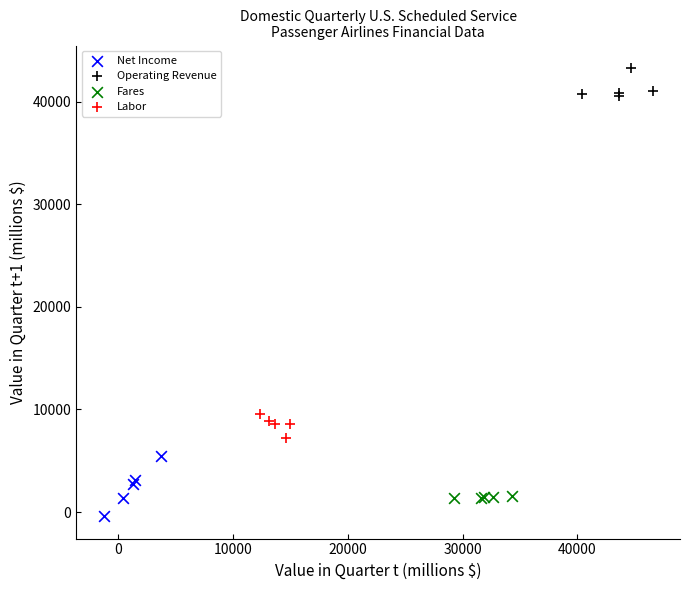

Which series reaches the maximum Y coordinate?

Operating Revenue